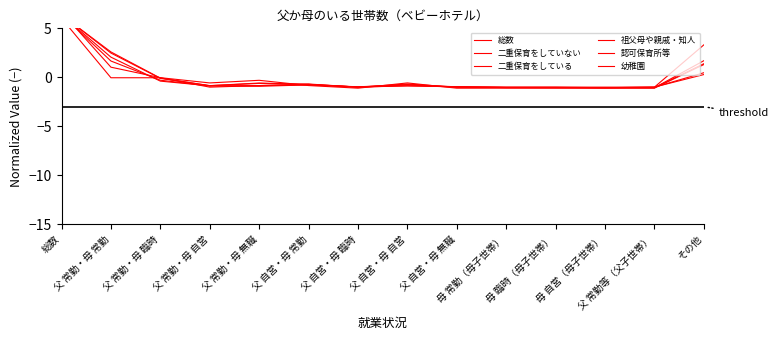

Which has a higher value, 父 常勤・母 自営 or 母 自営（母子世帯）?

父 常勤・母 自営